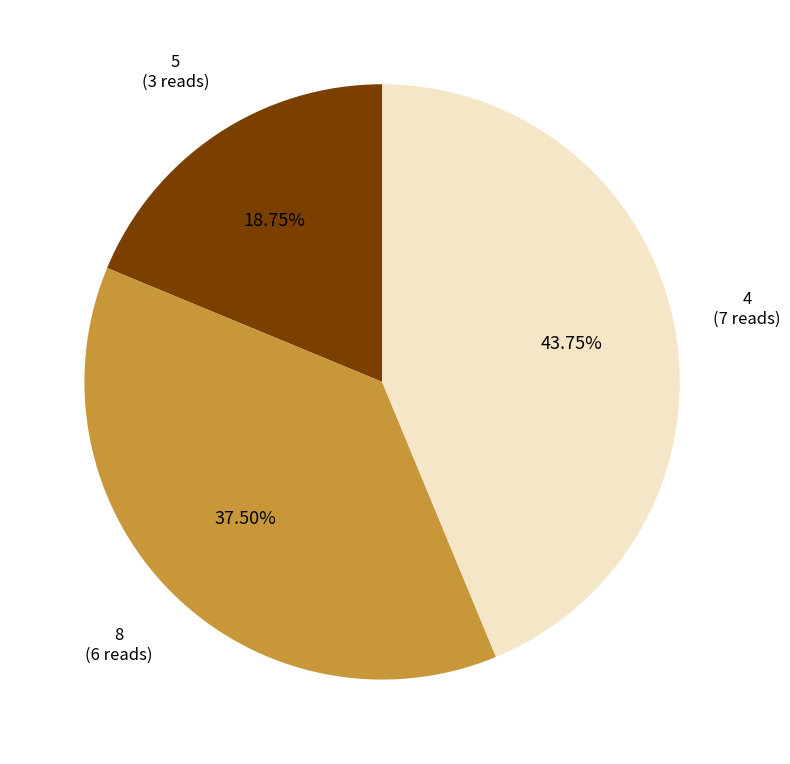

How many segments does this pie chart have?

3